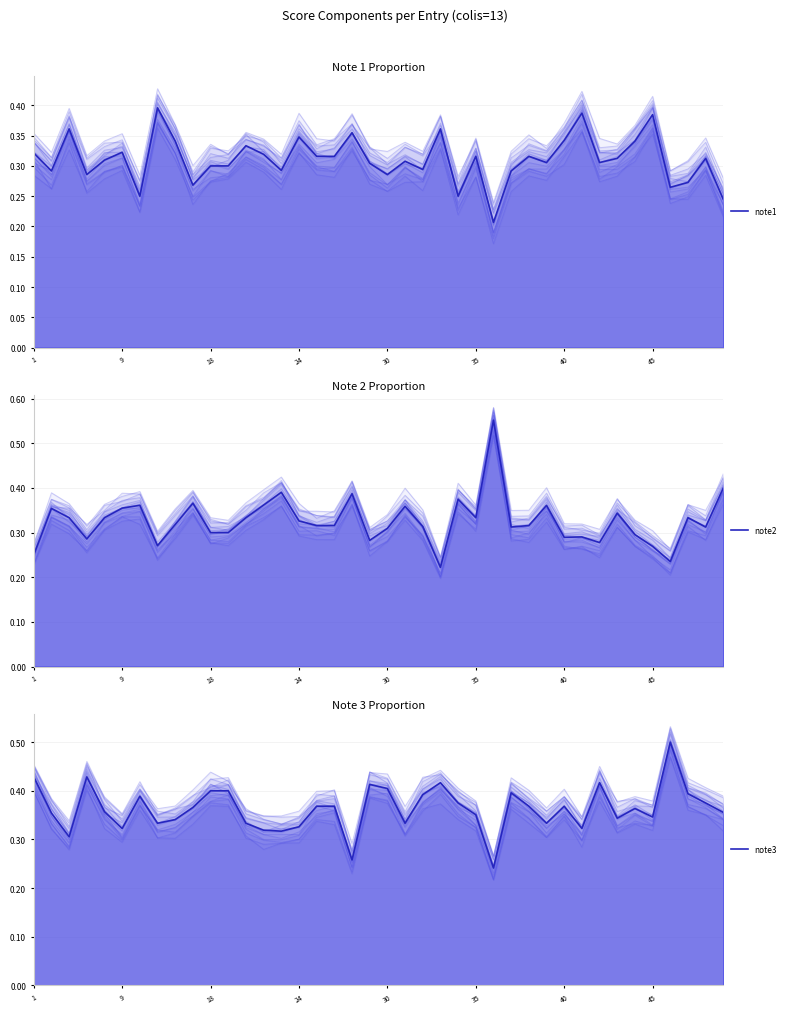

What value does the note2 series have at 35?

0.4